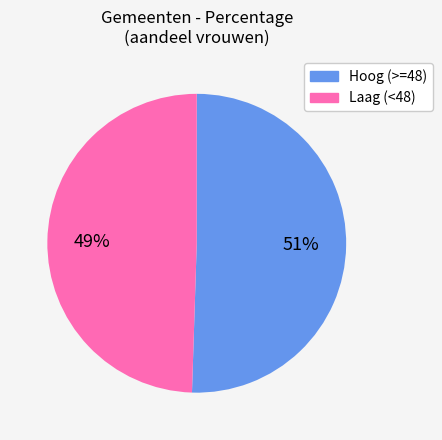

What percentage is the Laag (<48) slice, to the nearest percent?

49%